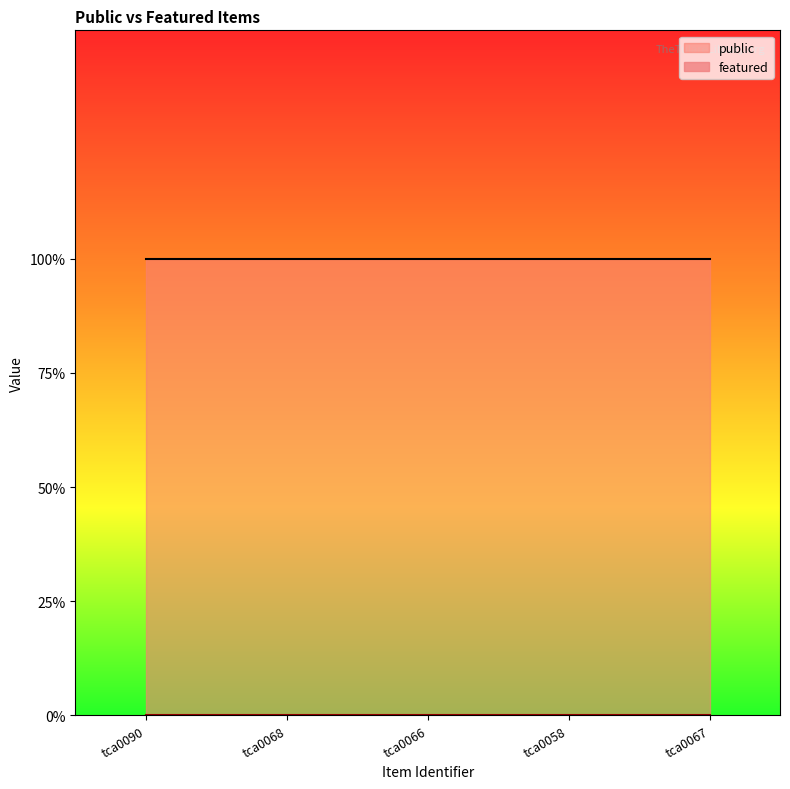

Which category has the highest value across all series?

tca0090